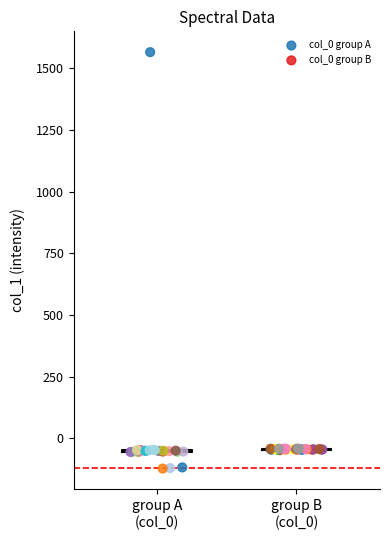

Which series reaches the minimum Y coordinate?

col_0 group A